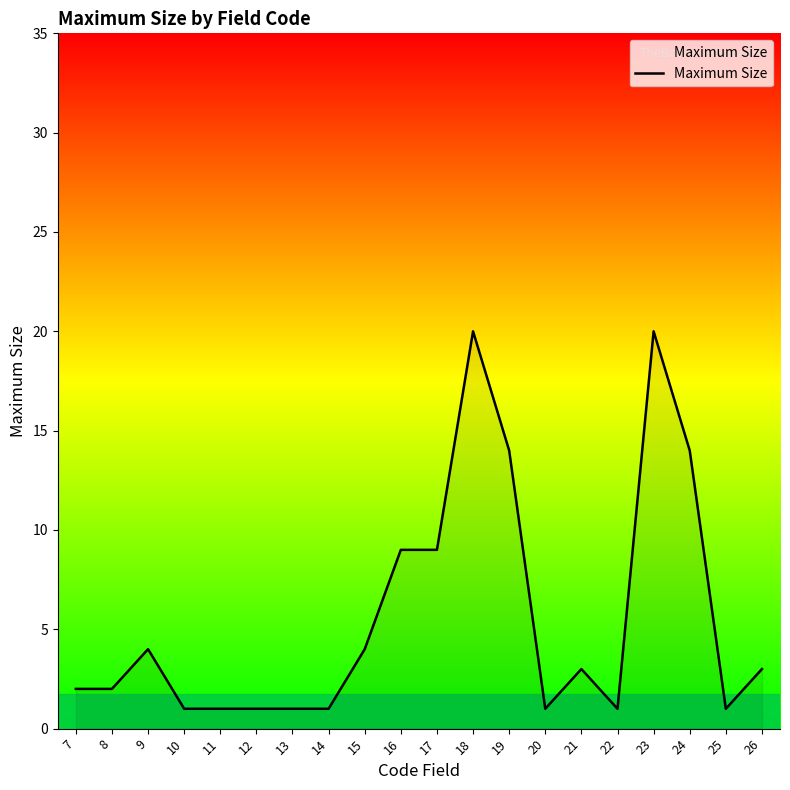

True or false: the data shows 4 at 15.

True